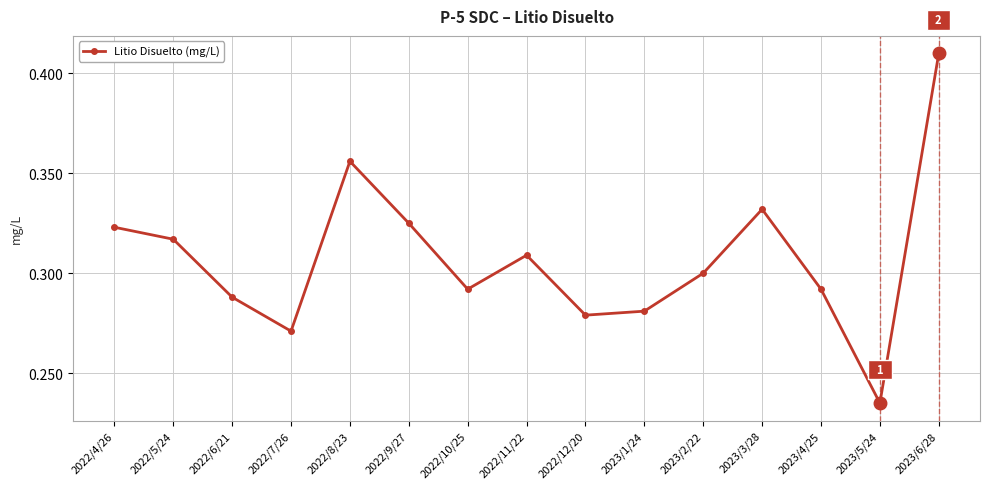

How many interior local peaks (higher than both neighbors) does the data have?

3